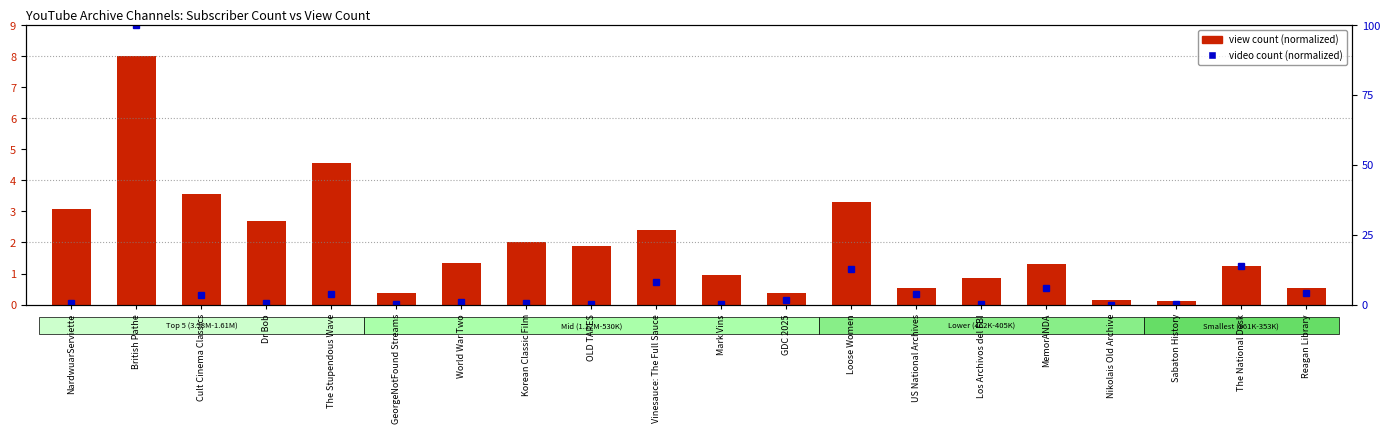

Does the chart contain any negative values?

No